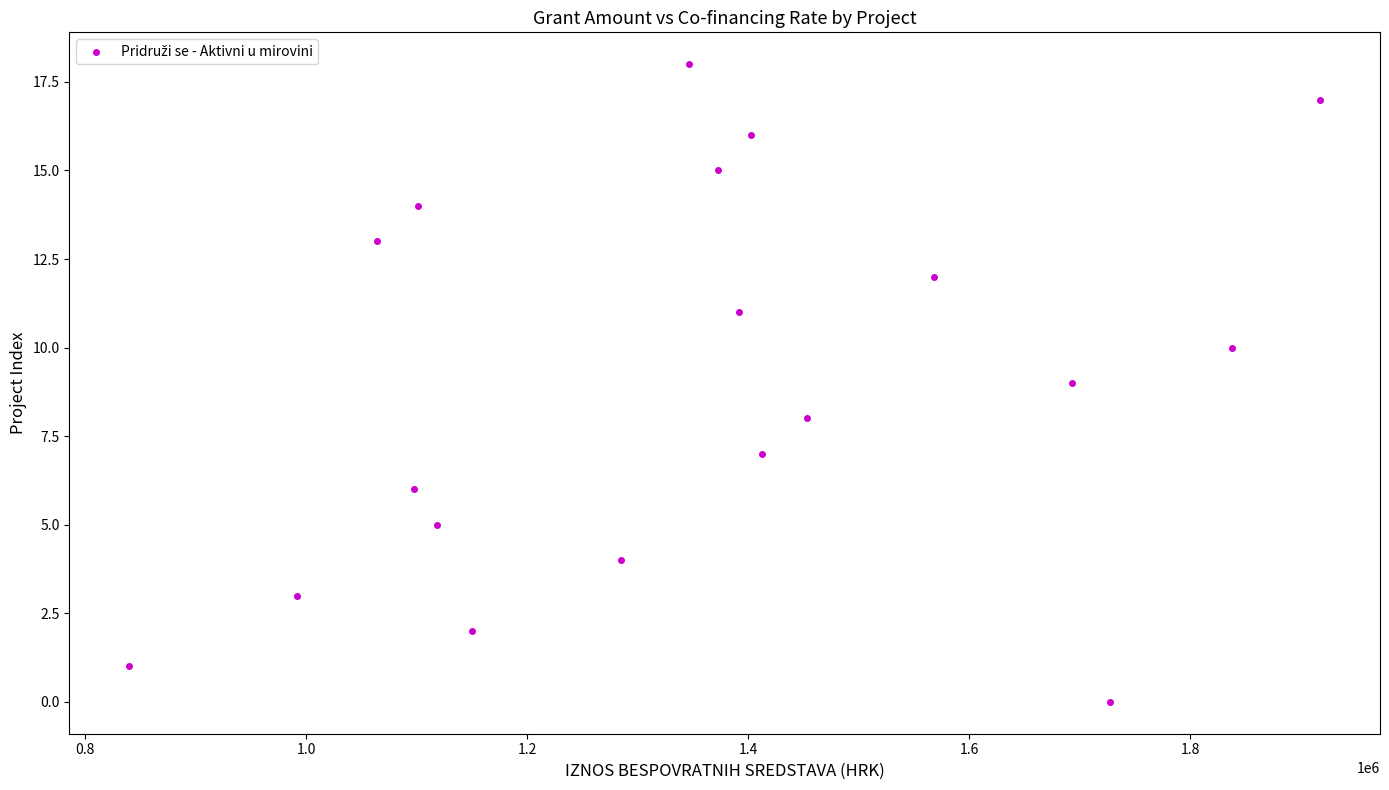

What is the range of Y values (max minus min)?

18